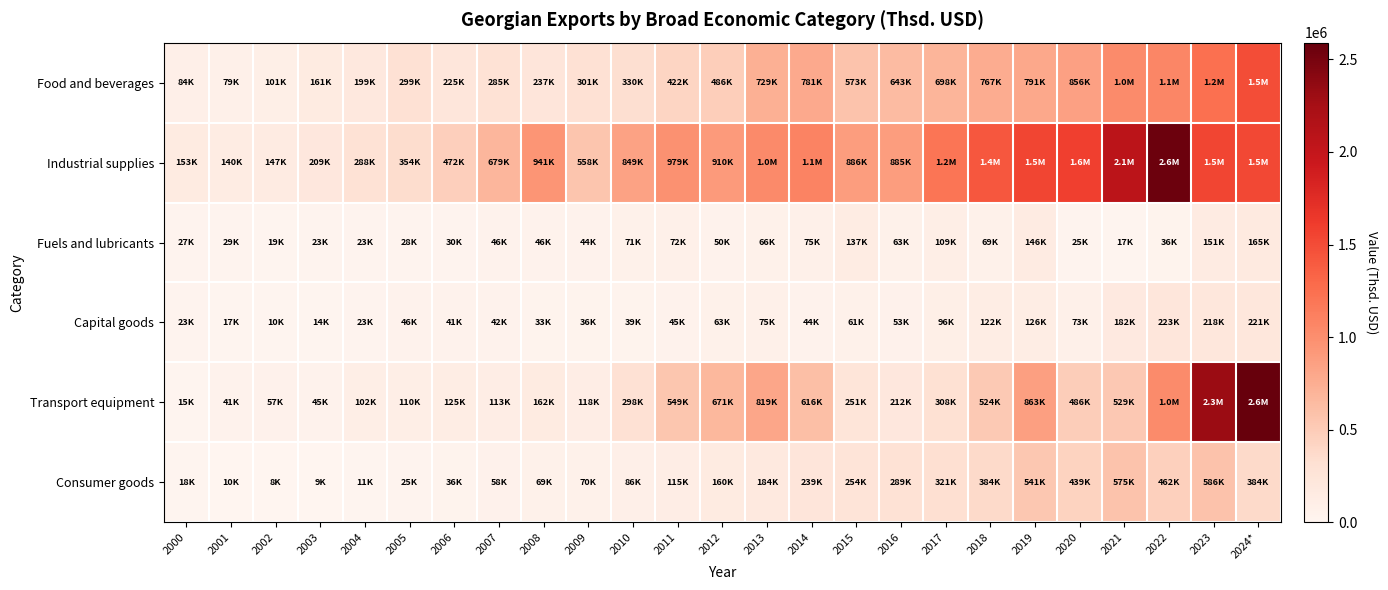

At how many categories does at least one series exceed 135890?

25